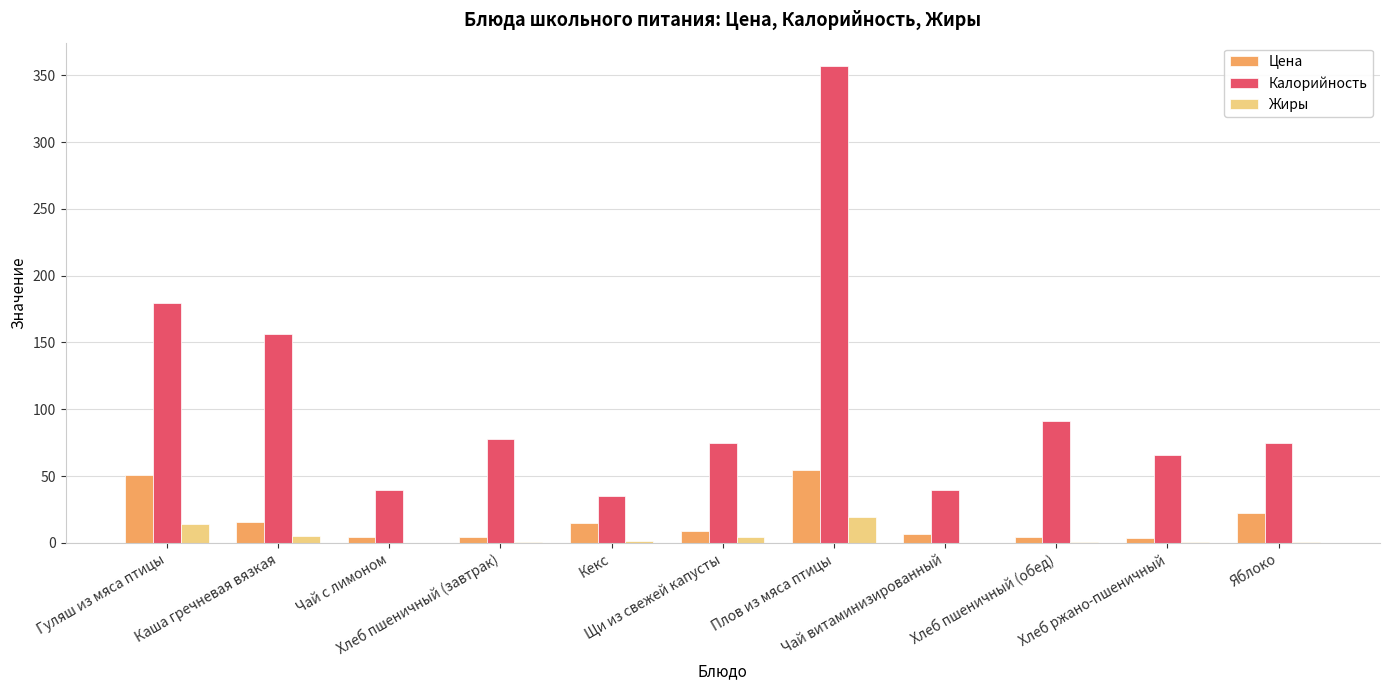

The Жиры series shows 0.0 at Чай витаминизированный. True or false?

True